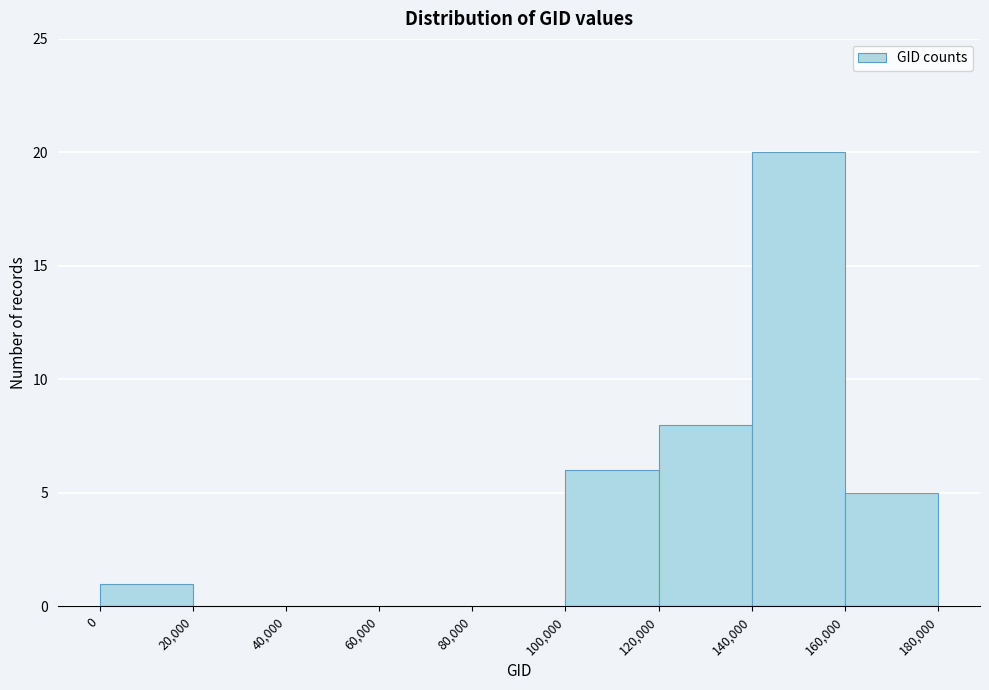

What is the height of the bar covering 160,000 to 180,000 on the x-axis? The values are not printed on the chart, so give them approximately, as read against the axis.

5